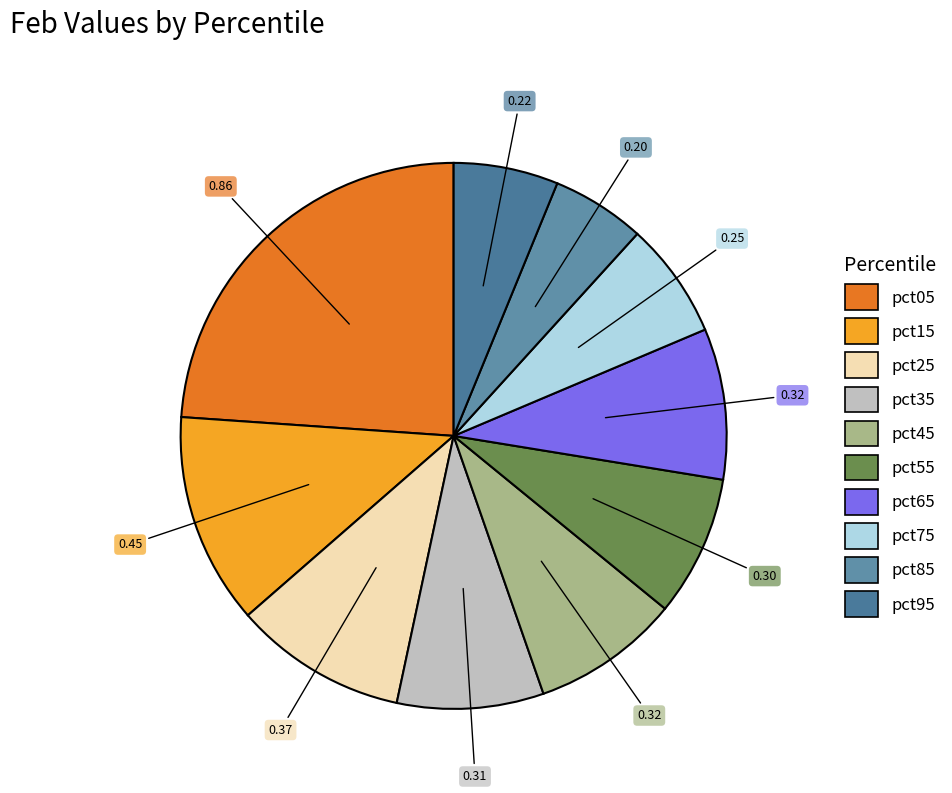

Which category has the smallest portion of the pie?

pct85